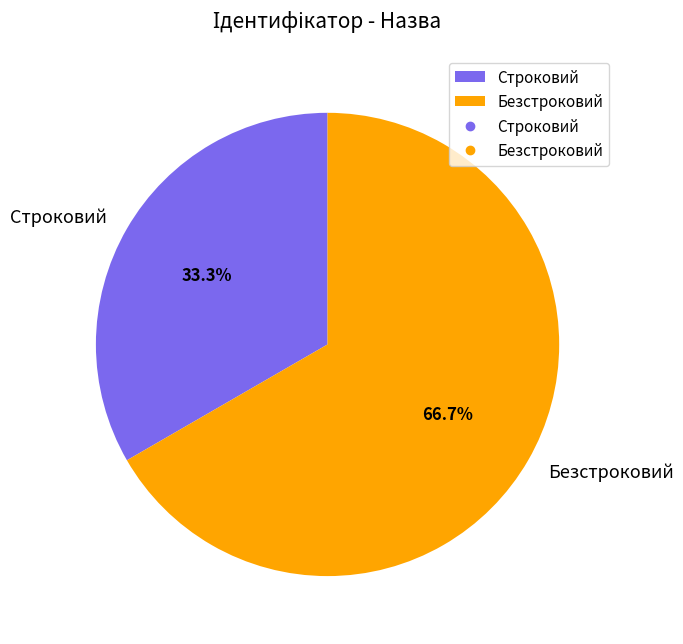

To the nearest percent, what portion does Строковий represent?

33%